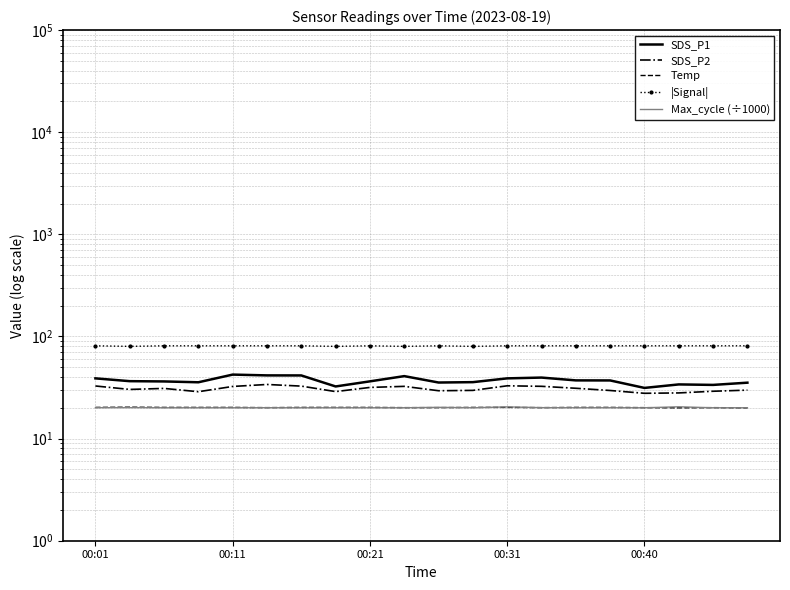

True or false: Max_cycle (÷1000) and |Signal| cross at least once.

False